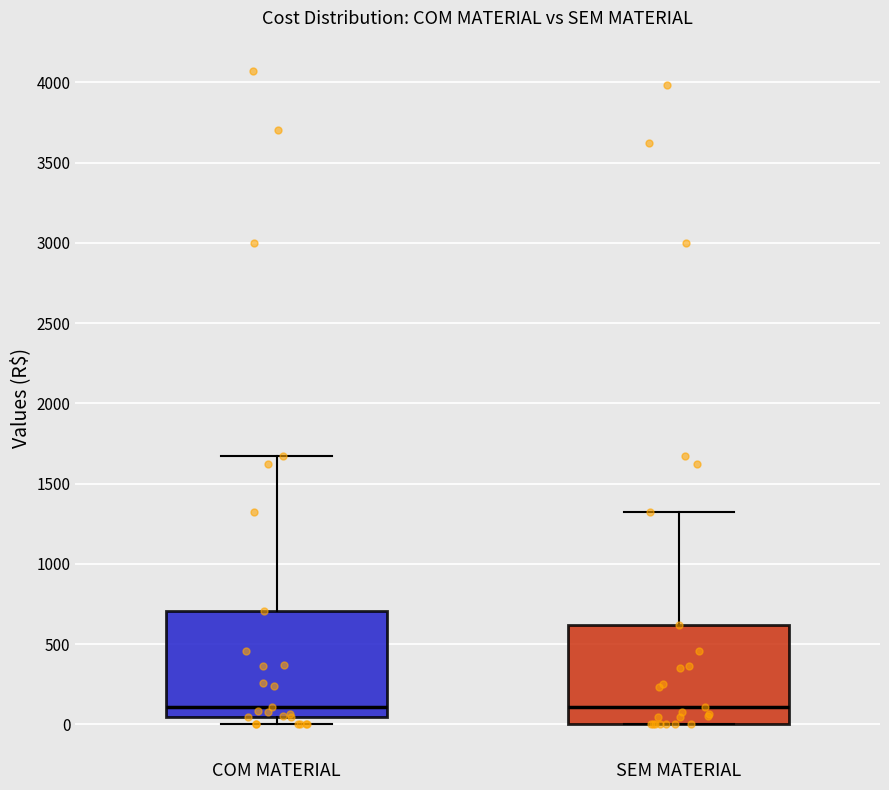

Reading left to right, transcribe this box plot: for each box, give where its median line is, the range the box spans, and where its two whiskers end, as read against the y-axis. The values are not printed on the chart, so give them approximately, as read against the axis.

COM MATERIAL: median 100, box 50 to 700, whiskers 0 to 1650
SEM MATERIAL: median 100, box 0 to 600, whiskers 0 to 1300